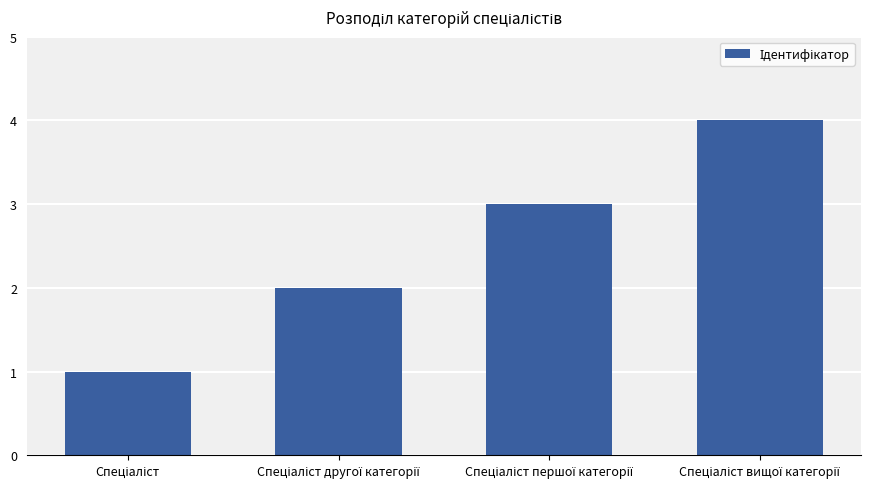

What is the greatest value displayed?

4